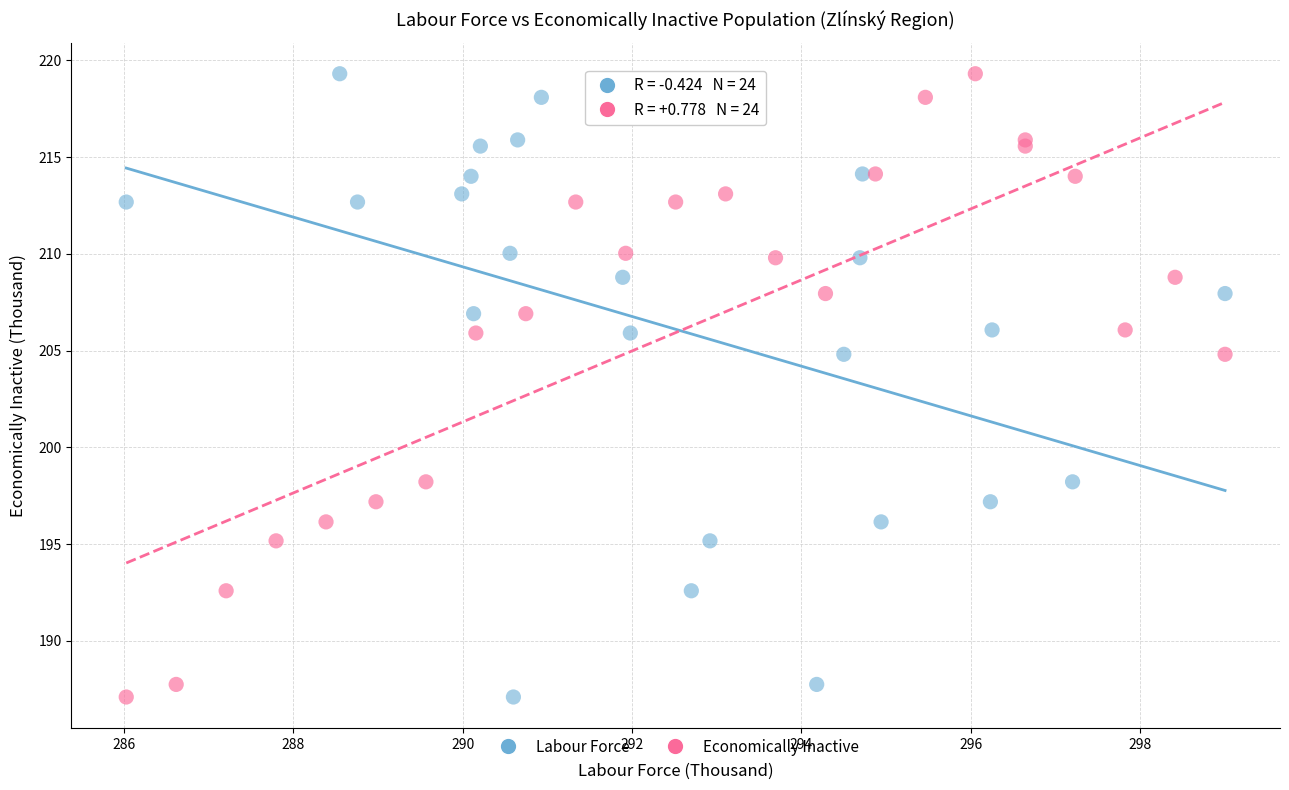

What are all the series names shown in the legend?

Labour Force, Economically Inactive